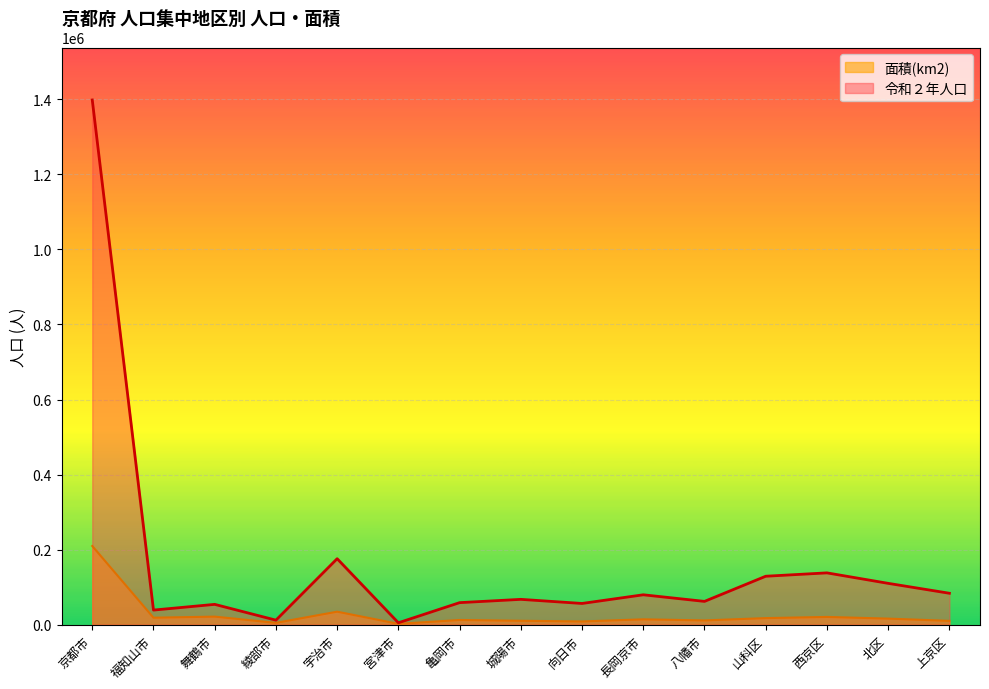

Reading left to right, transcribe all the data shown in this chart.

令和２年人口: 京都市=1397972.0	福知山市=39021.0	舞鶴市=54252.0	綾部市=12169.0	宇治市=175891.0	宮津市=5198.0	亀岡市=58828.0	城陽市=67603.0	向日市=56655.0	長岡京市=79760.0	八幡市=62182.0	山科区=129182.0	西京区=138152.0	北区=110238.0	上京区=83832.0
面積(km2): 京都市=209695.8	福知山市=18718.1	舞鶴市=21620.4	綾部市=4998.3	宇治市=34739.2	宮津市=2359.9	亀岡市=12635.1	城陽市=10568.3	向日市=8736.1	長岡京市=14379.4	八幡市=11462.5	山科区=17648.1	西京区=20784.9	北区=16284.9	上京区=10304.5